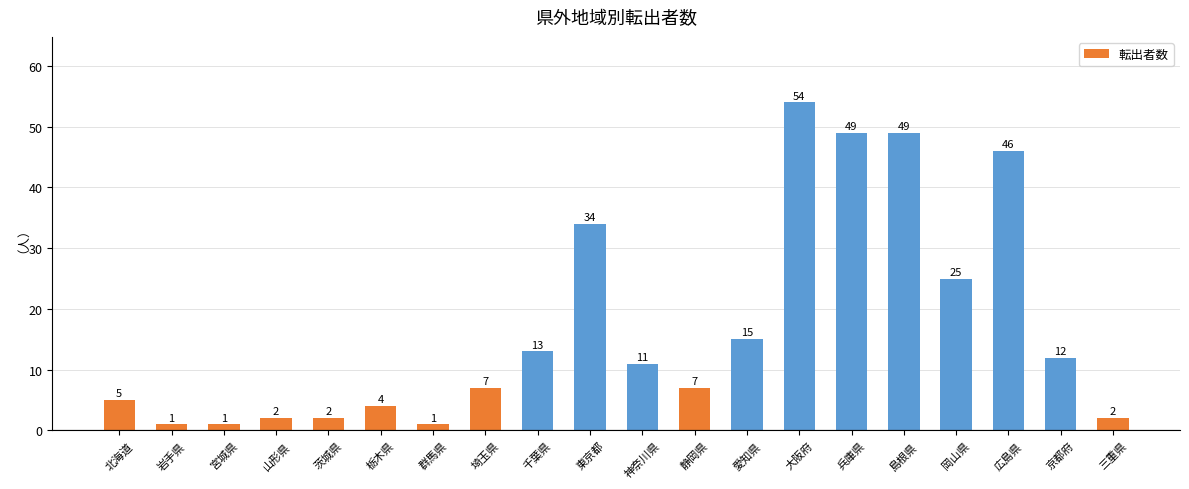

Reading right to left, list all the values displayed in this chart.

2	12	46	25	49	49	54	15	7	11	34	13	7	1	4	2	2	1	1	5